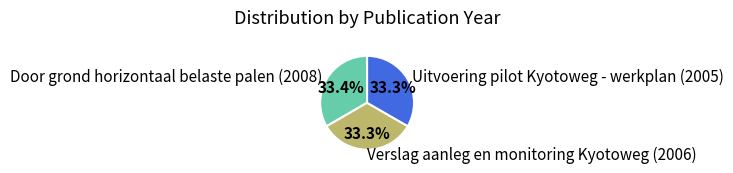

How many segments does this pie chart have?

3